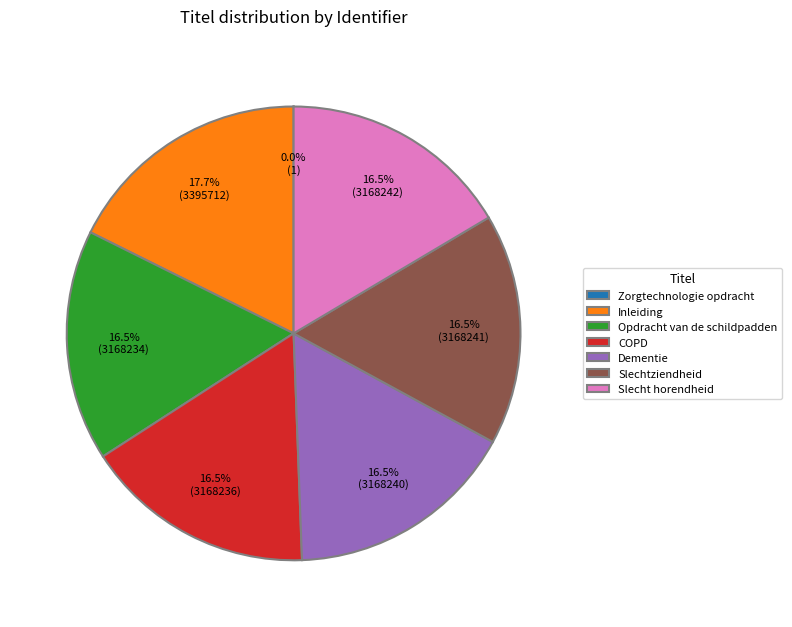

To the nearest percent, what is the average slice percentage?

14%